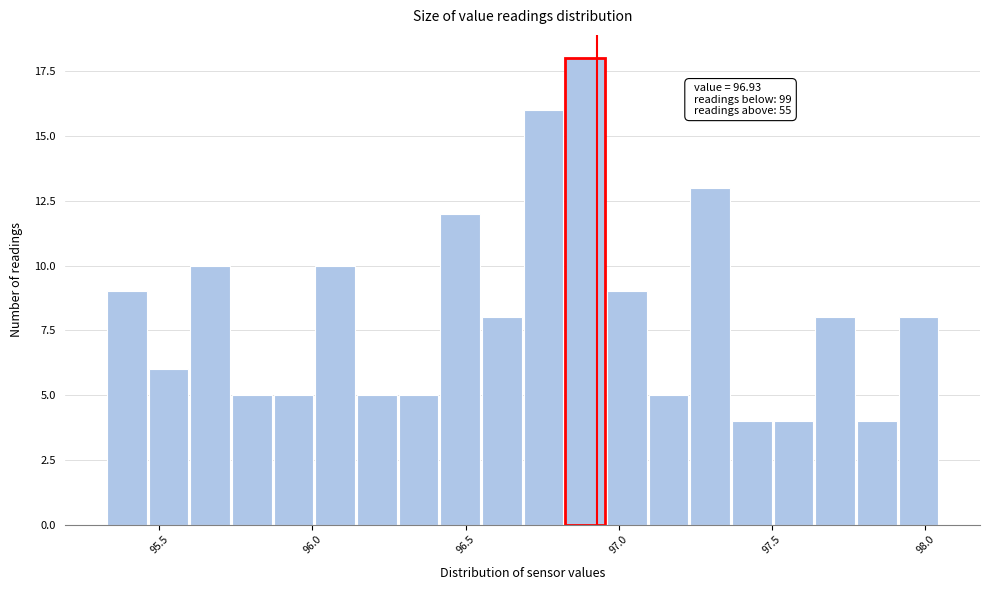

Around what value on the x-axis is the tallest bar? Give the approximate position of its centre, as read against the axis.

96.90